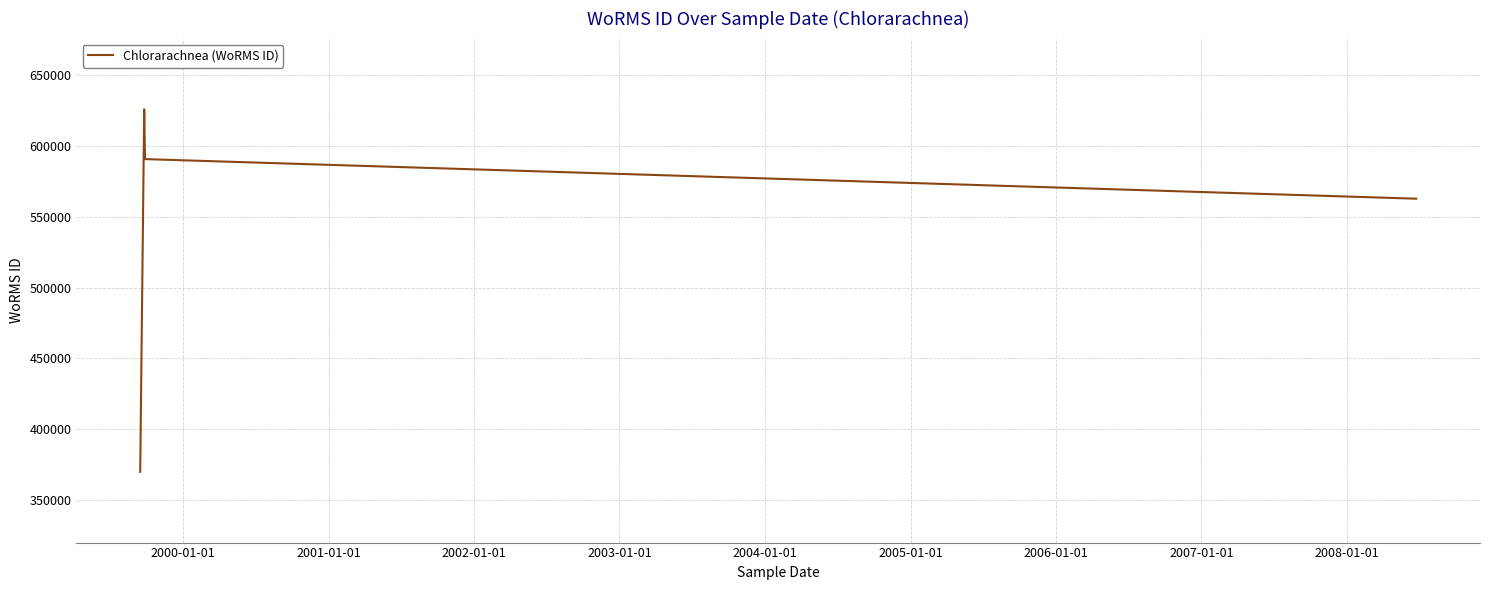

What is the difference between the second highest and minimum values?

220973